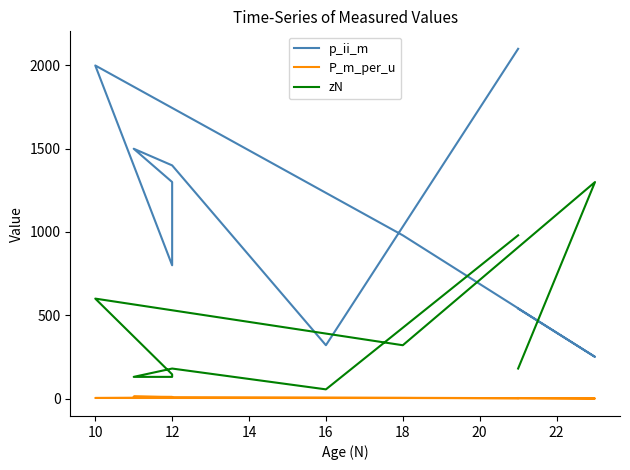

In p_ii_m, how many points are higher than both neighbors (excluding endpoints)?

2